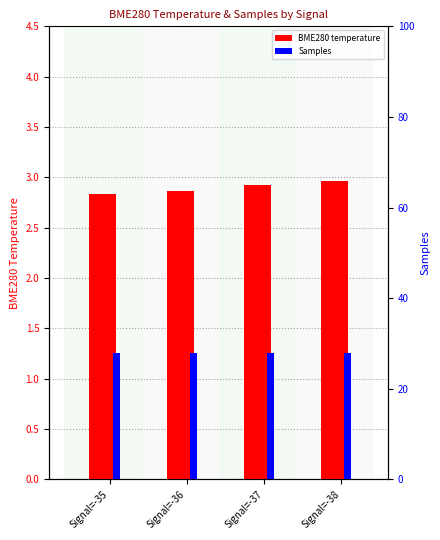

At which category does the chart reach its peak across all series?

Signal=-35